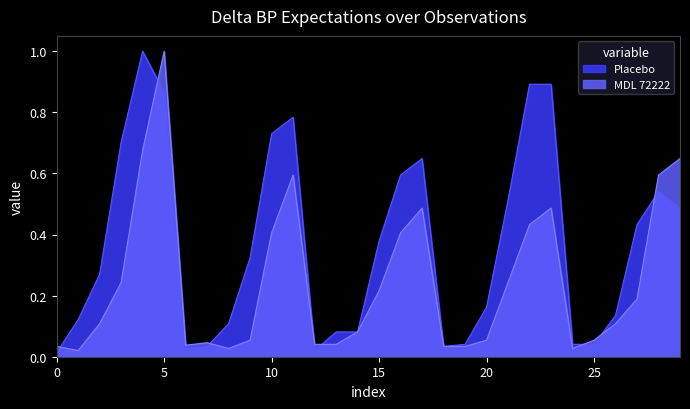

True or false: Placebo_deltaBP and MDL72222_deltaBP intersect in this chart.

True